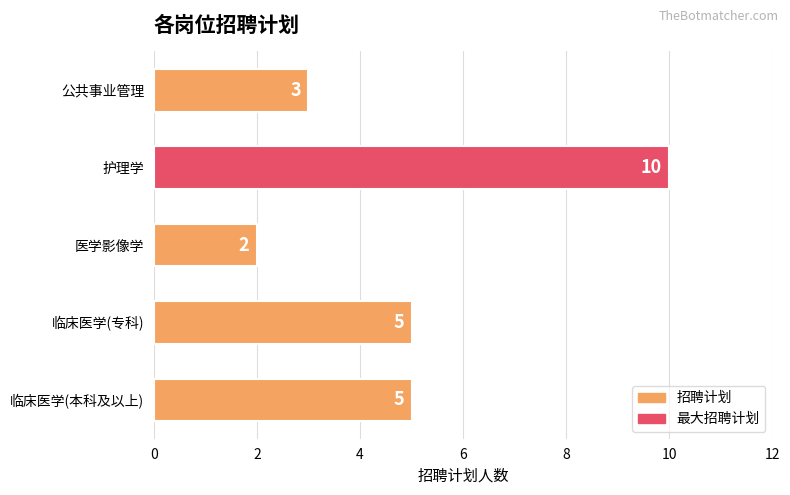

What is the minimum value shown in the chart?

2